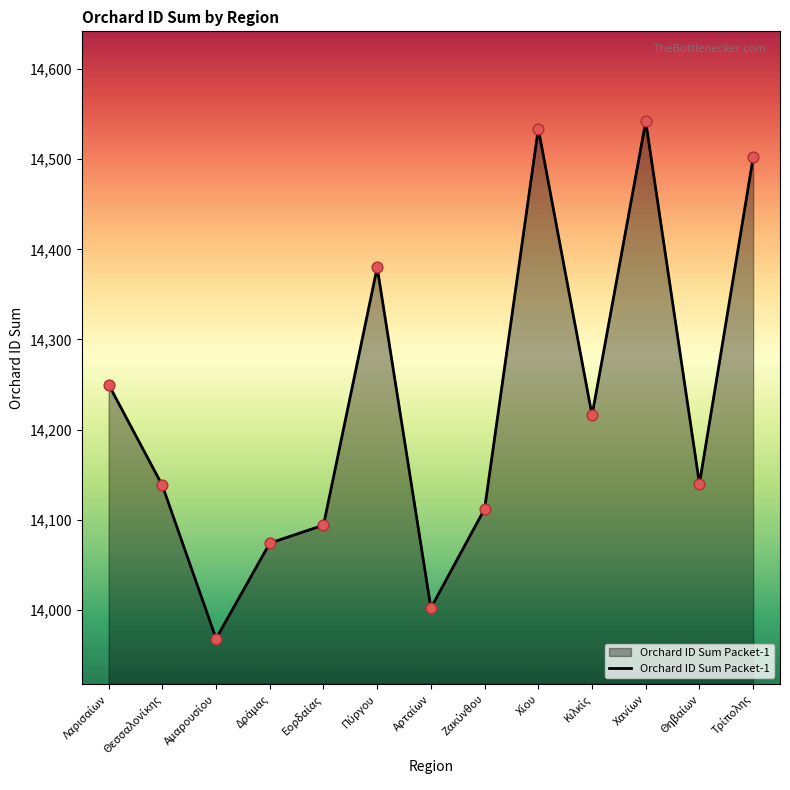

What is the smallest value displayed?

13968